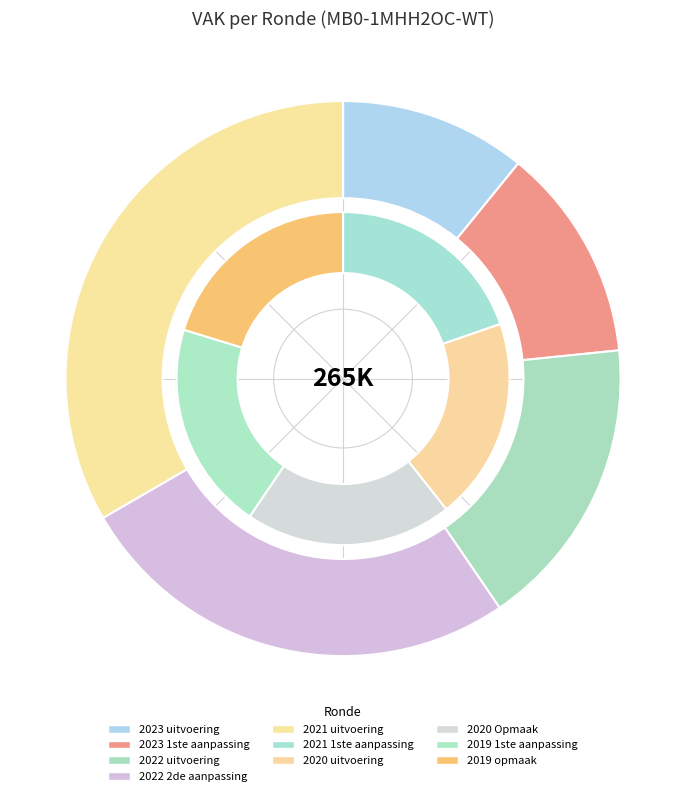

Between 2023 1ste aanpassing and 2021 1ste aanpassing, which is larger?

2021 1ste aanpassing